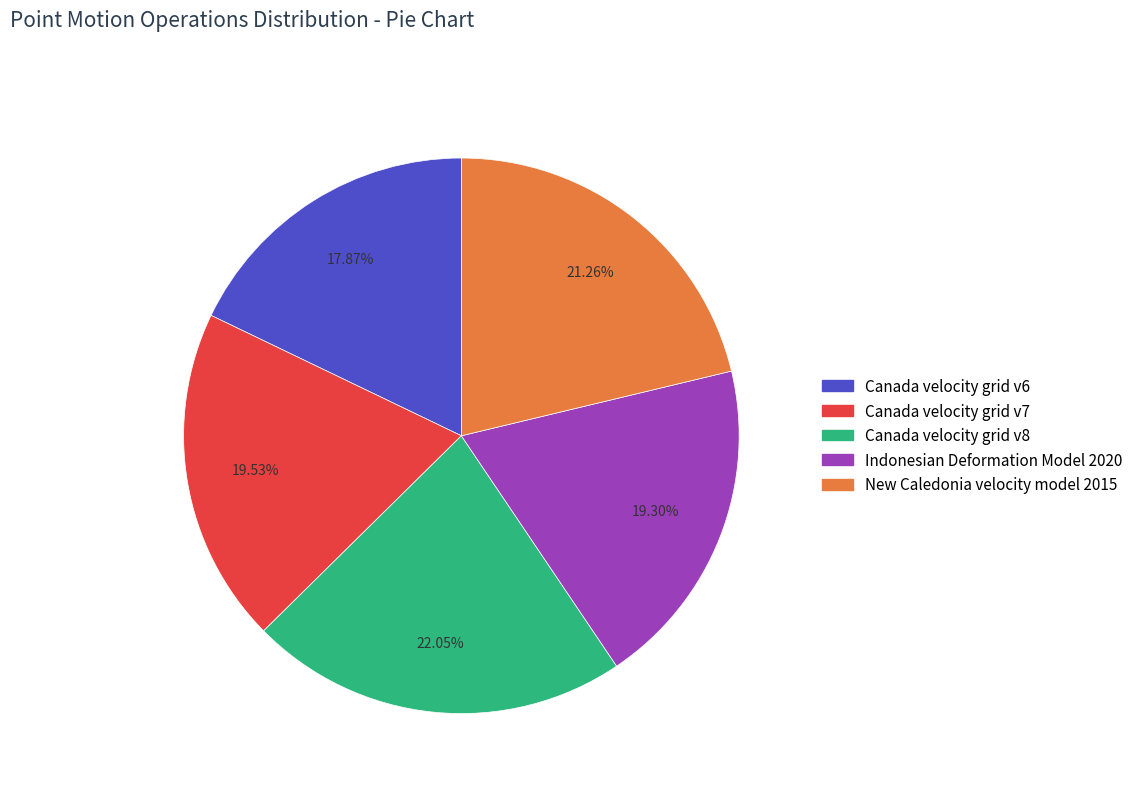

The Canada velocity grid v8 slice represents 22% of the pie. True or false?

True